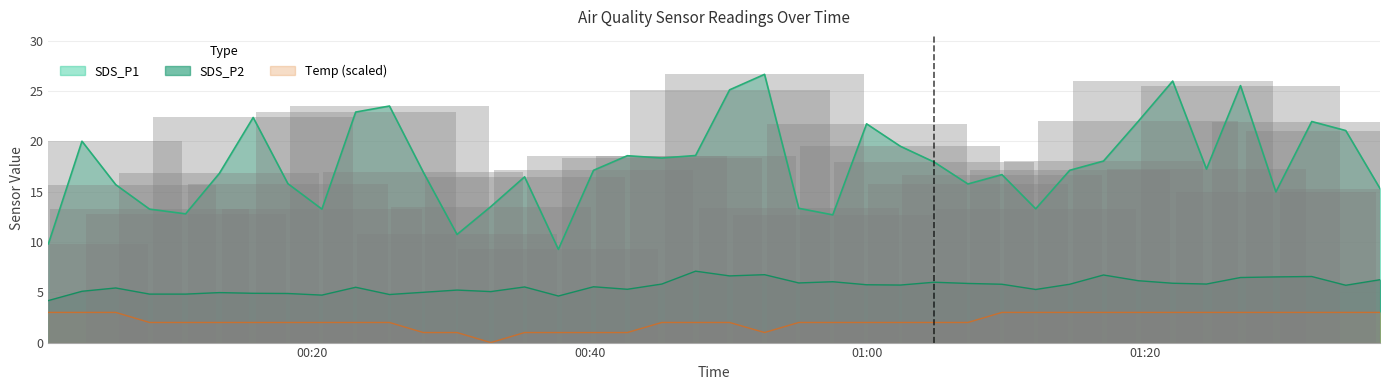

Which series has the largest total across all categories?

SDS_P1